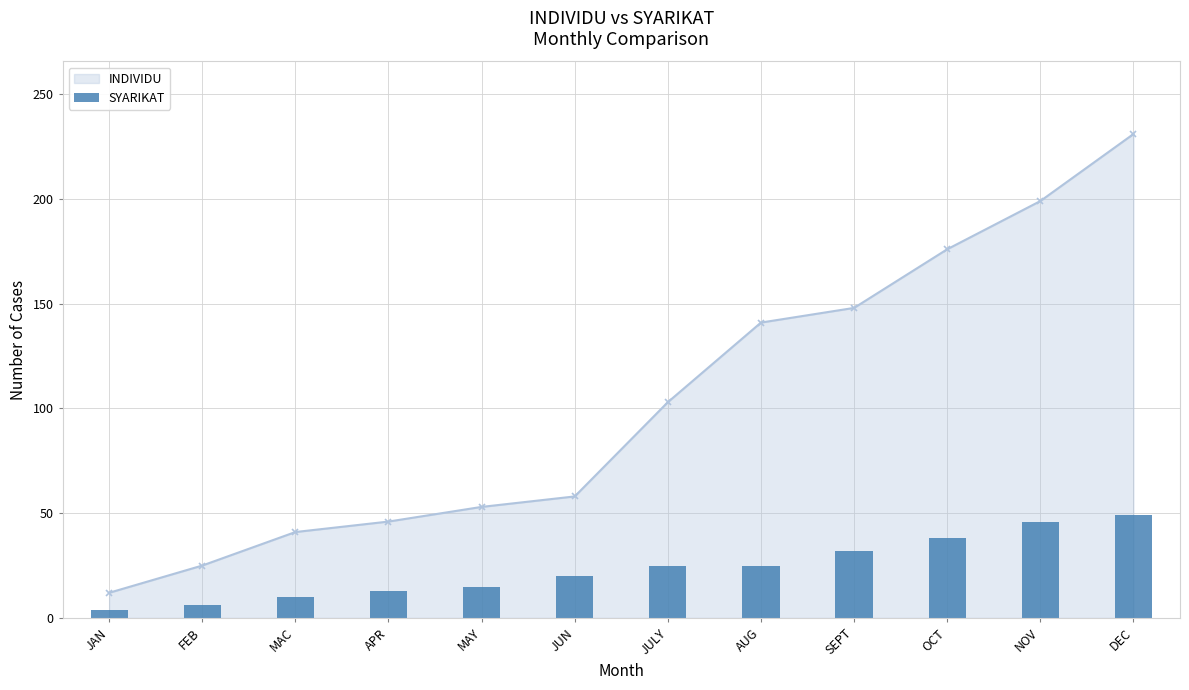

What position from the left is JUN?

6